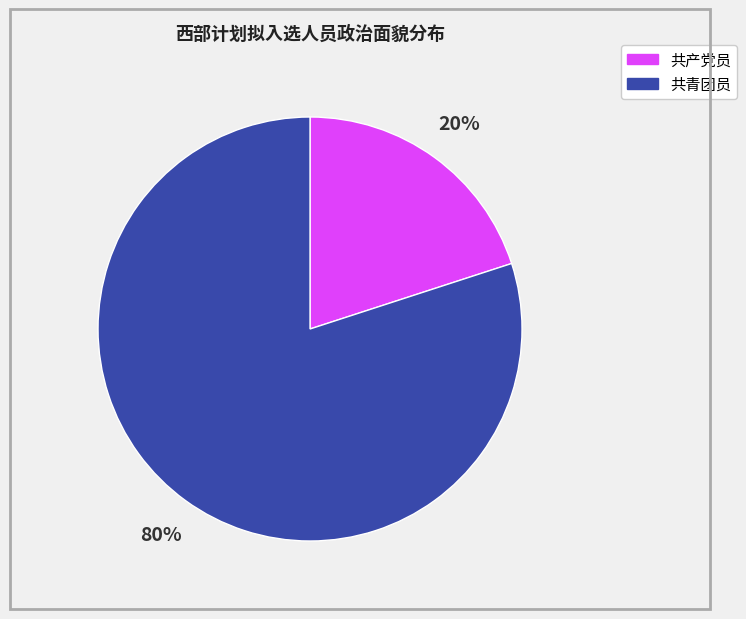

How many segments does this pie chart have?

2